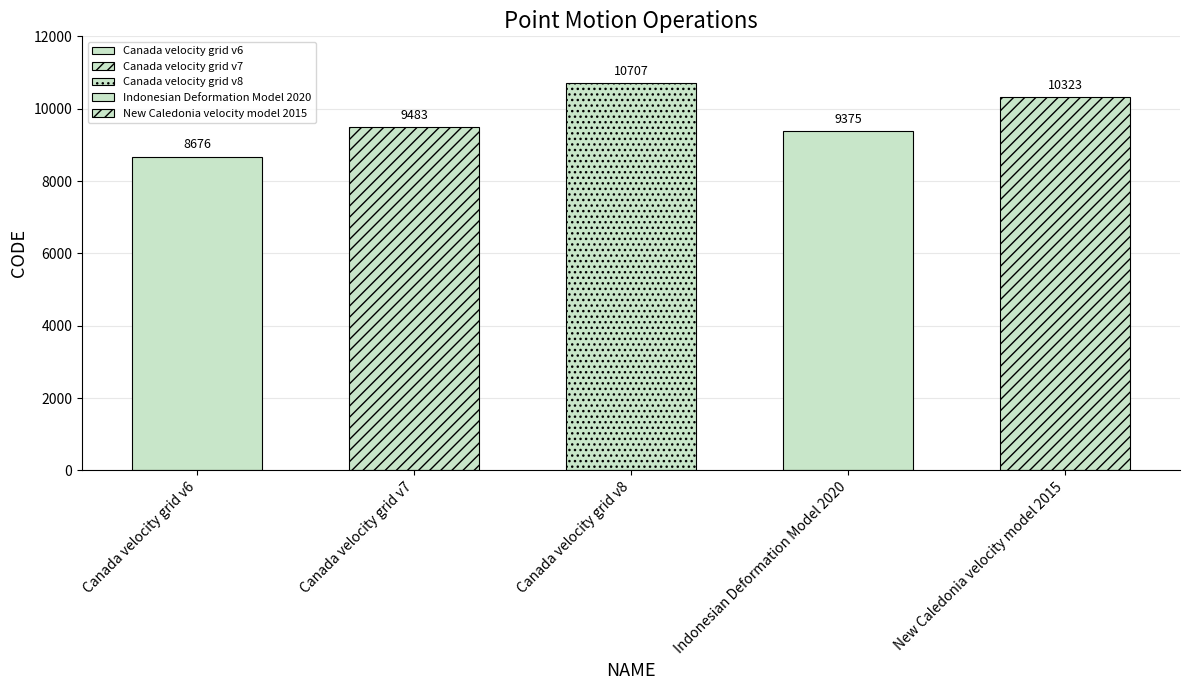

What value does the data have at Canada velocity grid v6, to the nearest 100?

8700